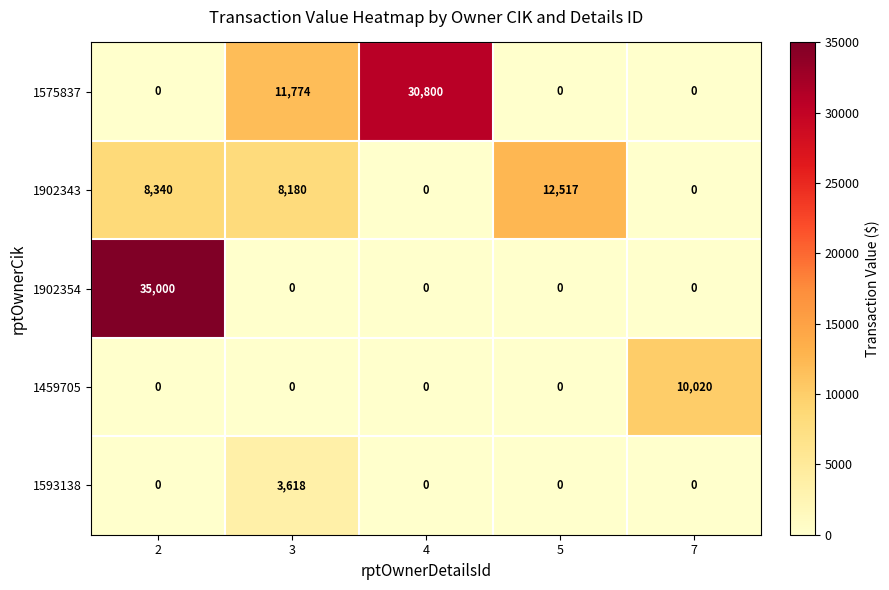

Reading left to right, extract all data points from this chart.

1575837: 0	11774	30800	0	0
1902343: 8340	8180	0	12517	0
1902354: 35000	0	0	0	0
1459705: 0	0	0	0	10020
1593138: 0	3618	0	0	0